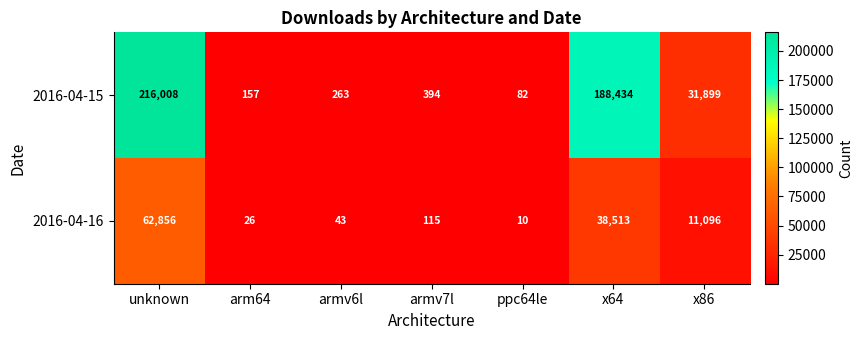

How many distinct data groups are displayed?

2